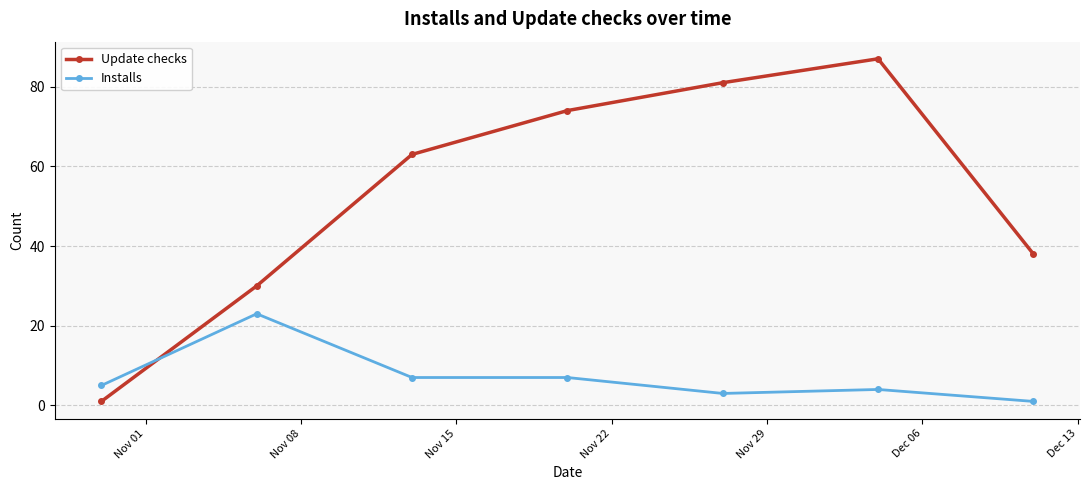

Which series ends up on top after the final intersection of Update checks and Installs?

Update checks